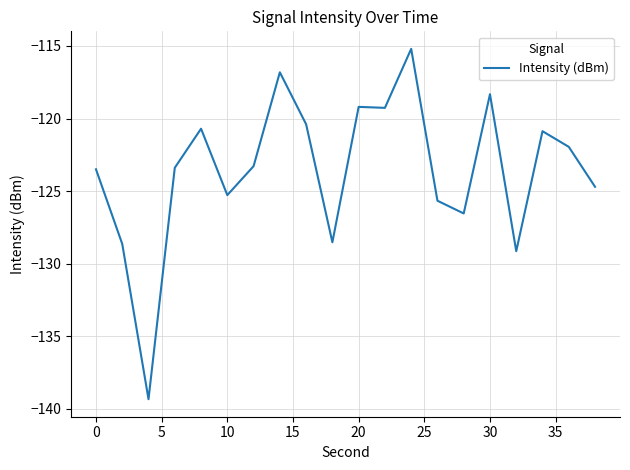

What is the smallest value displayed?

-139.3